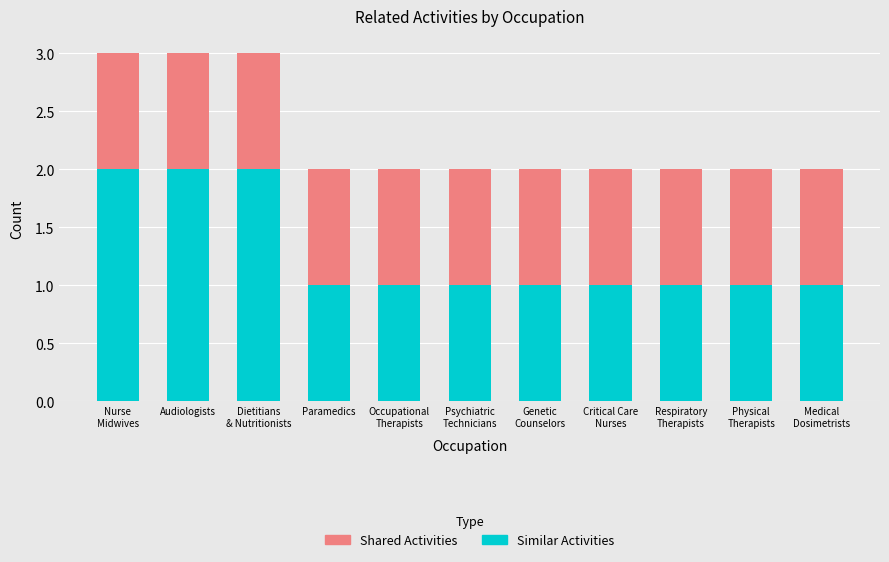

Read the Similar Activities value at Psychiatric
Technicians.

1